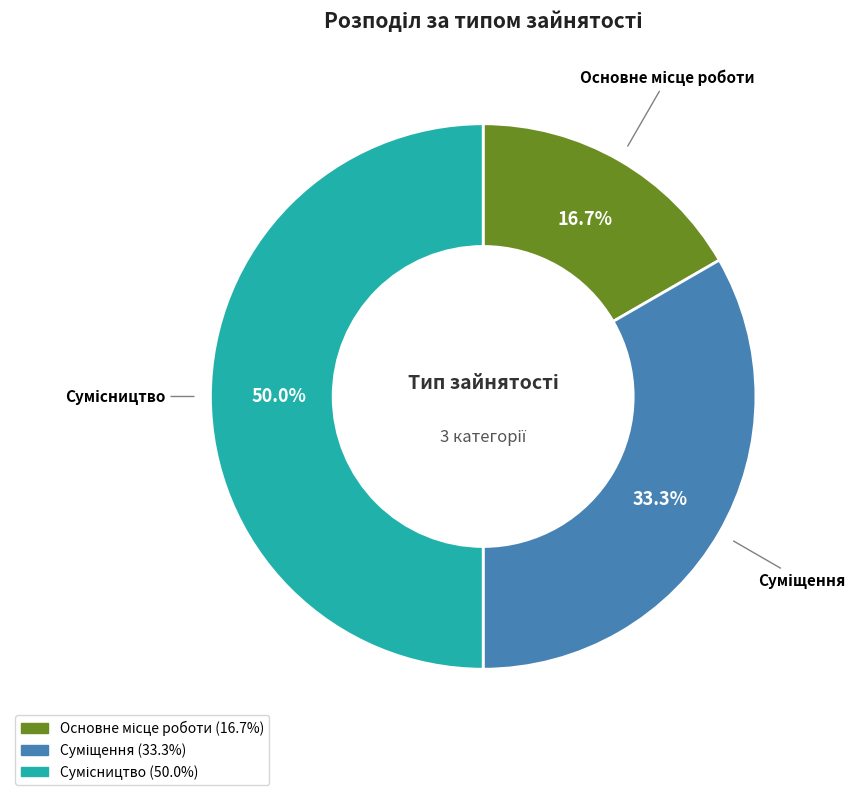

To the nearest percent, what percentage of the pie is Суміщення?

33%